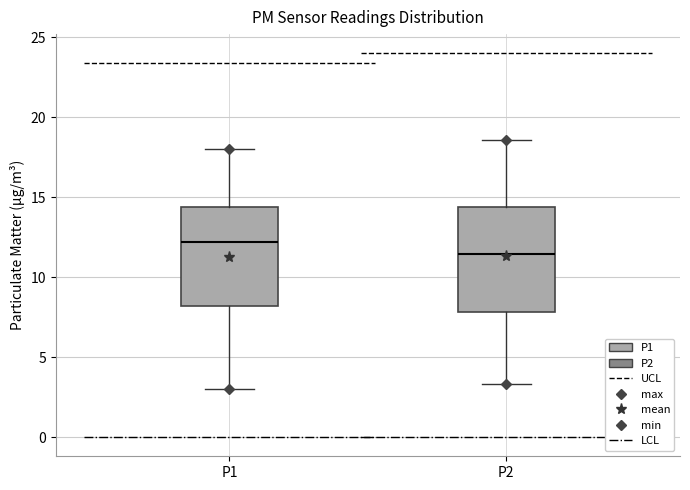

Reading left to right, transcribe this box plot: for each box, give where its median line is, the range the box spans, and where its two whiskers end, as read against the y-axis. The values are not printed on the chart, so give them approximately, as read against the axis.

P1: median 12.0, box 8.0 to 14.5, whiskers 3.0 to 18.0
P2: median 11.5, box 8.0 to 14.5, whiskers 3.5 to 18.5